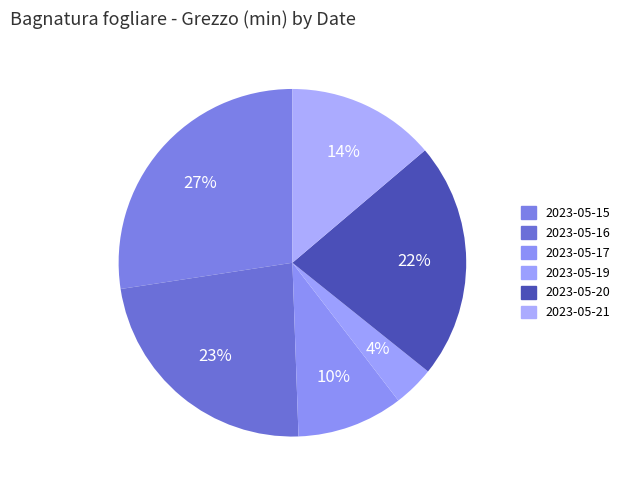

How many segments does this pie chart have?

6